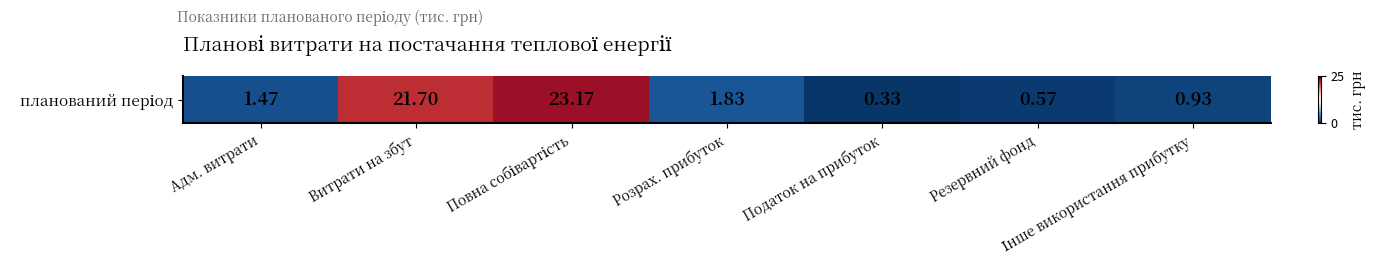

How many values exceed 1?

4